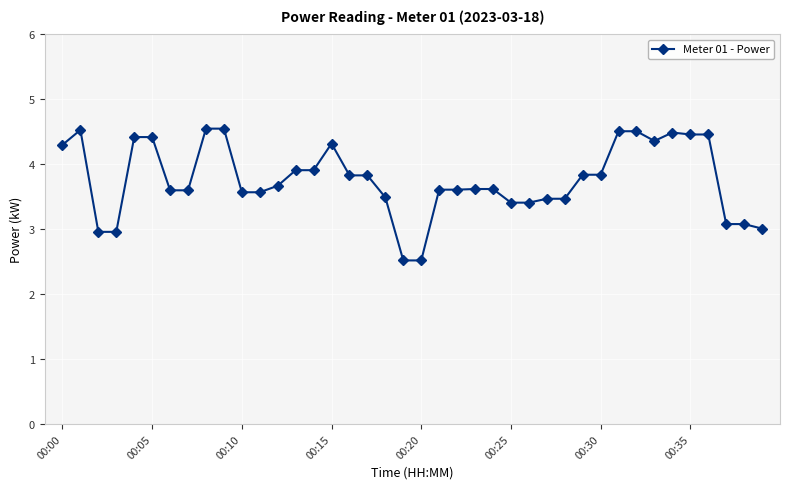

What is the smallest value displayed?

2.5